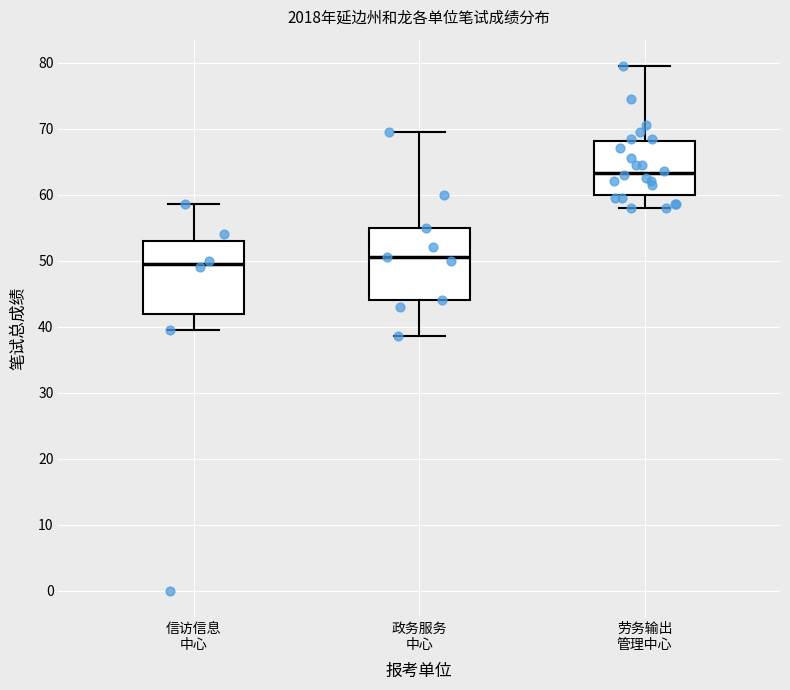

Reading left to right, read every box against the y-axis: the position of its median line, the range the box covers, and the ends of its whiskers. The values are not printed on the chart, so give them approximately, as read against the axis.

信访信息 中心: median 50, box 42 to 53, whiskers 40 to 59
政务服务 中心: median 51, box 44 to 55, whiskers 39 to 70
劳务输出 管理中心: median 63, box 60 to 68, whiskers 58 to 80